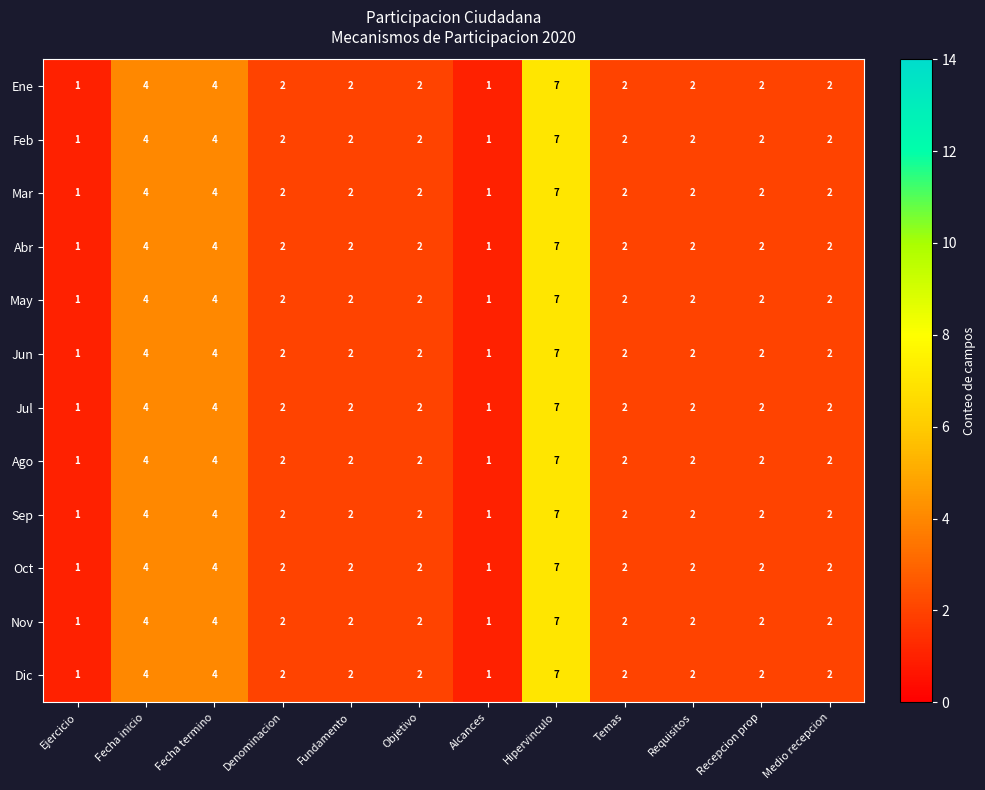

Count the Ago values in the range 2 to 4.

9